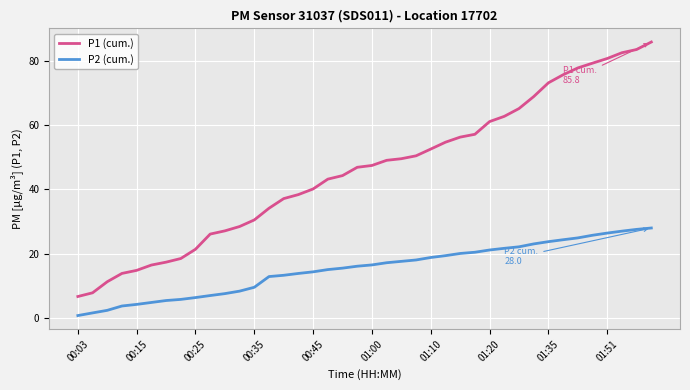

True or false: P1 (cum.) and P2 (cum.) cross at least once.

False